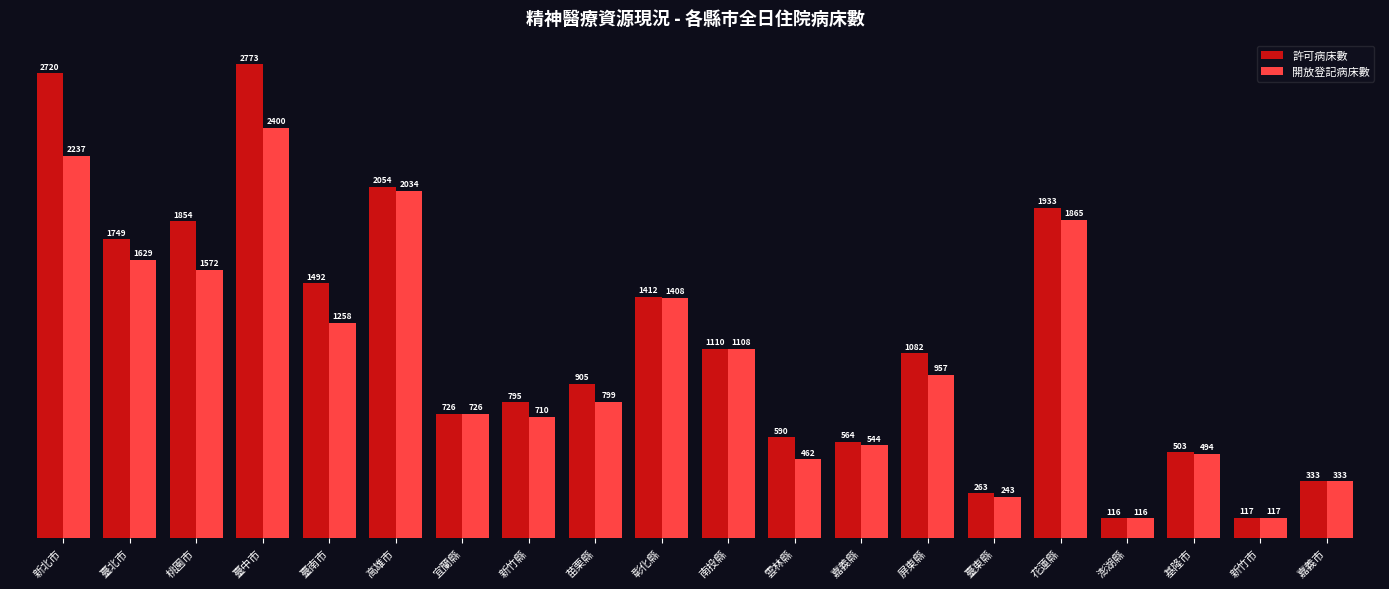

What is the maximum value shown in the chart?

2773